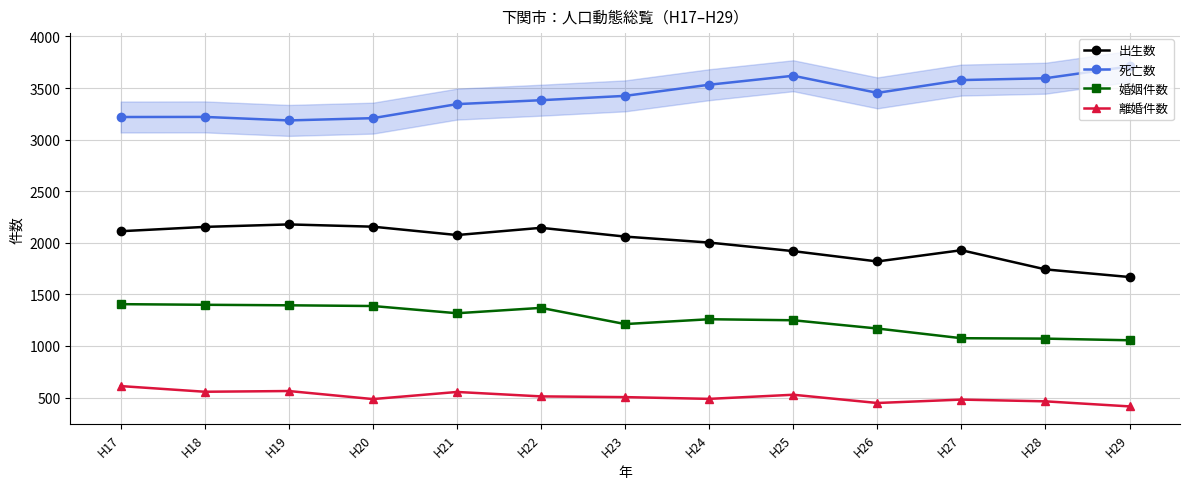

Which label corresponds to the largest value in the chart?

H29